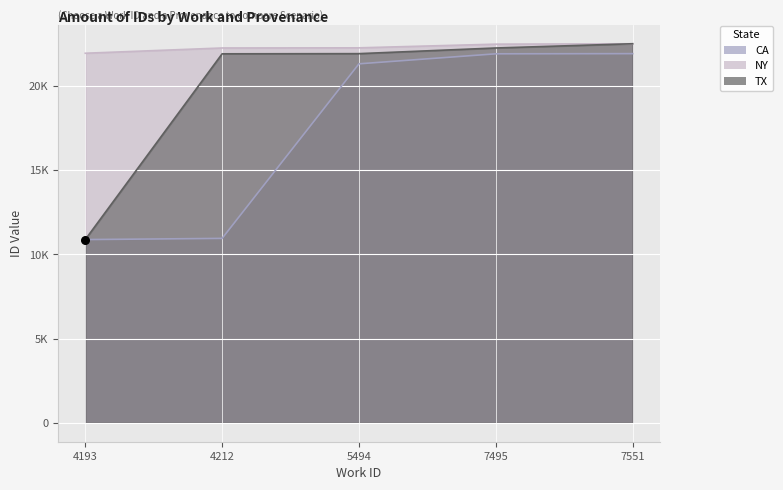

At how many categories does at least one series exceed 12710?

5